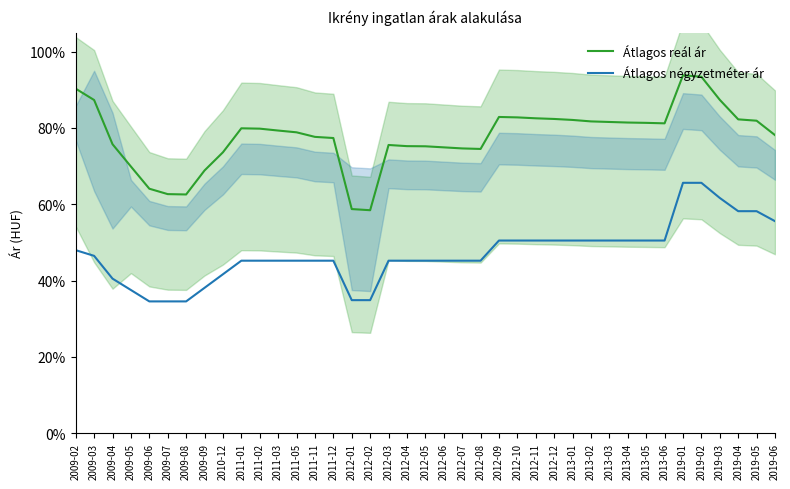

Reading left to right, what are all the values shown in this chart?

Átlagos reál ár: 0.9	0.9	0.8	0.7	0.6	0.6	0.6	0.7	0.7	0.8	0.8	0.8	0.8	0.8	0.8	0.6	0.6	0.8	0.8	0.8	0.7	0.7	0.7	0.8	0.8	0.8	0.8	0.8	0.8	0.8	0.8	0.8	0.8	0.9	0.9	0.9	0.8	0.8	0.8
Átlagos négyzetméter ár: 0.5	0.5	0.4	0.4	0.3	0.3	0.3	0.4	0.4	0.5	0.5	0.5	0.5	0.5	0.5	0.3	0.3	0.5	0.5	0.5	0.5	0.5	0.5	0.5	0.5	0.5	0.5	0.5	0.5	0.5	0.5	0.5	0.5	0.7	0.7	0.6	0.6	0.6	0.6